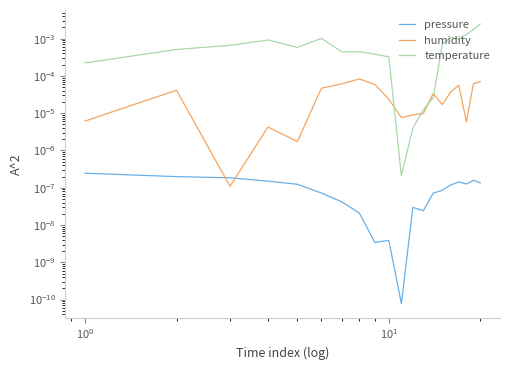

True or false: temperature and humidity cross at least once.

True